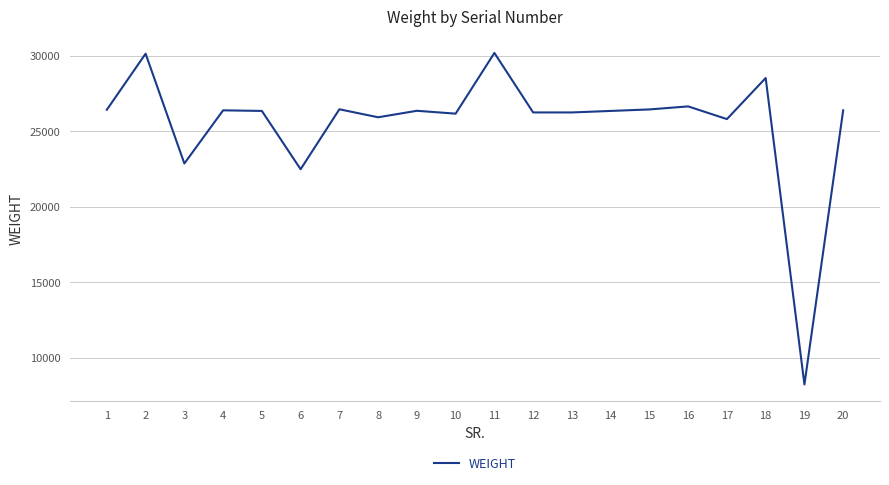

What is the sum of the values at 11 and 9?

56530